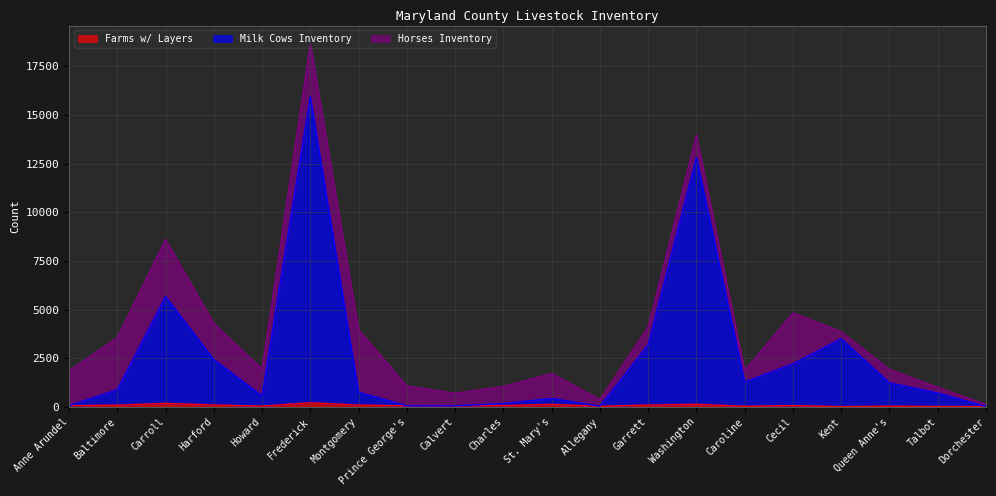

Which has a higher value, Harford or Calvert?

Harford